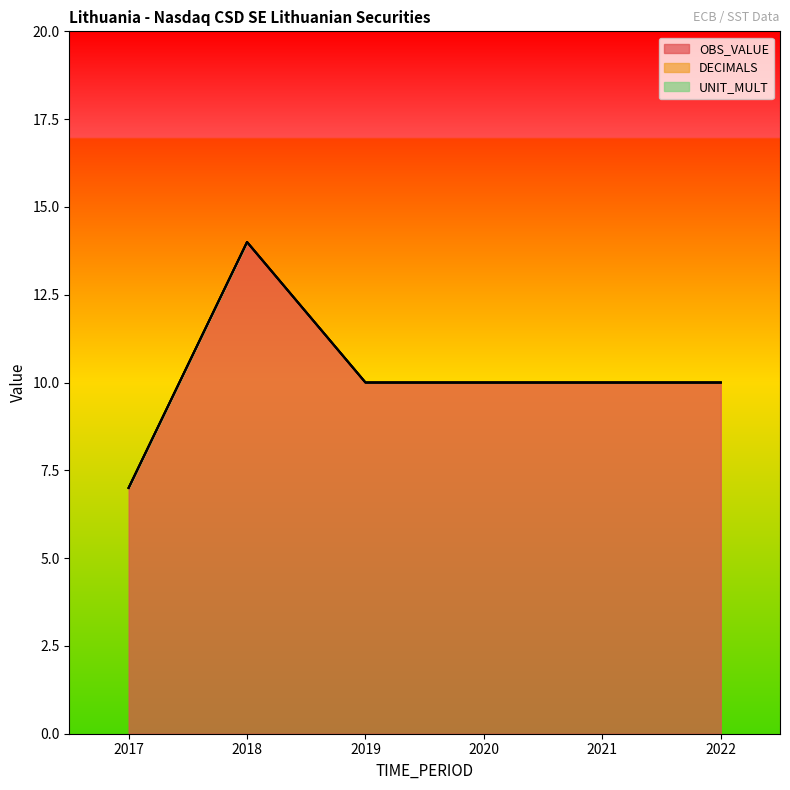

What is the value of the OBS_VALUE point at the 6th from the left?

10